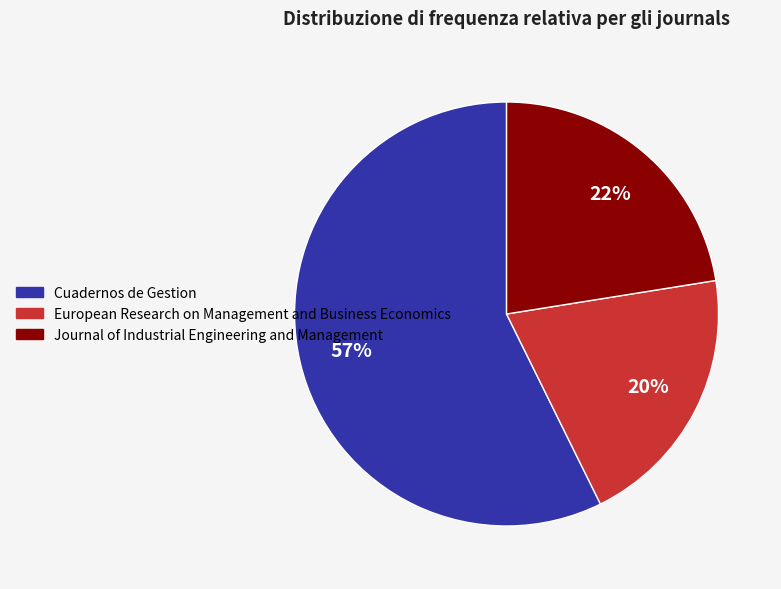

To the nearest percent, what is the average slice percentage?

33%